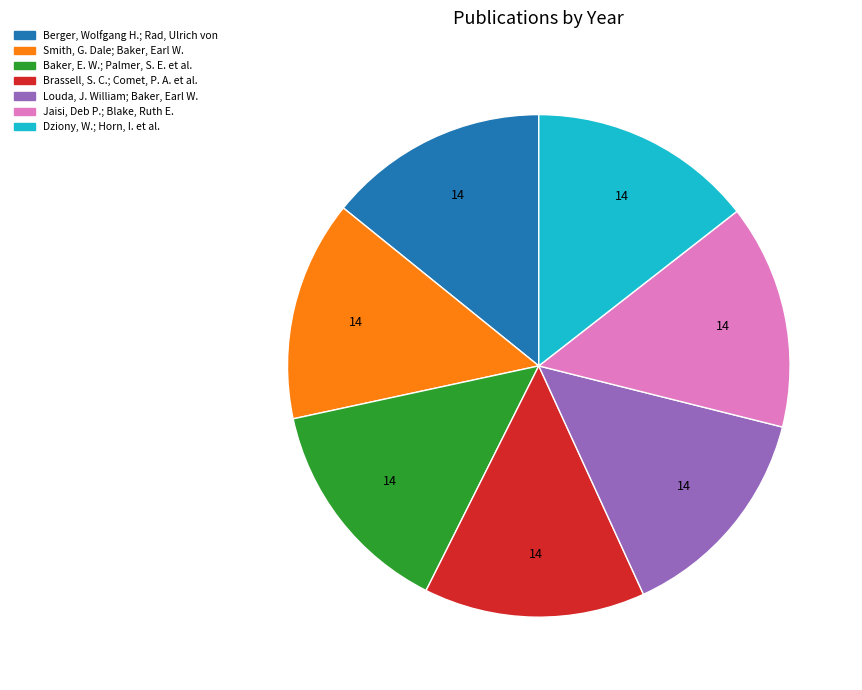

Does Baker, E. W.; Palmer, S. E. et al. account for over 50% of the chart?

No